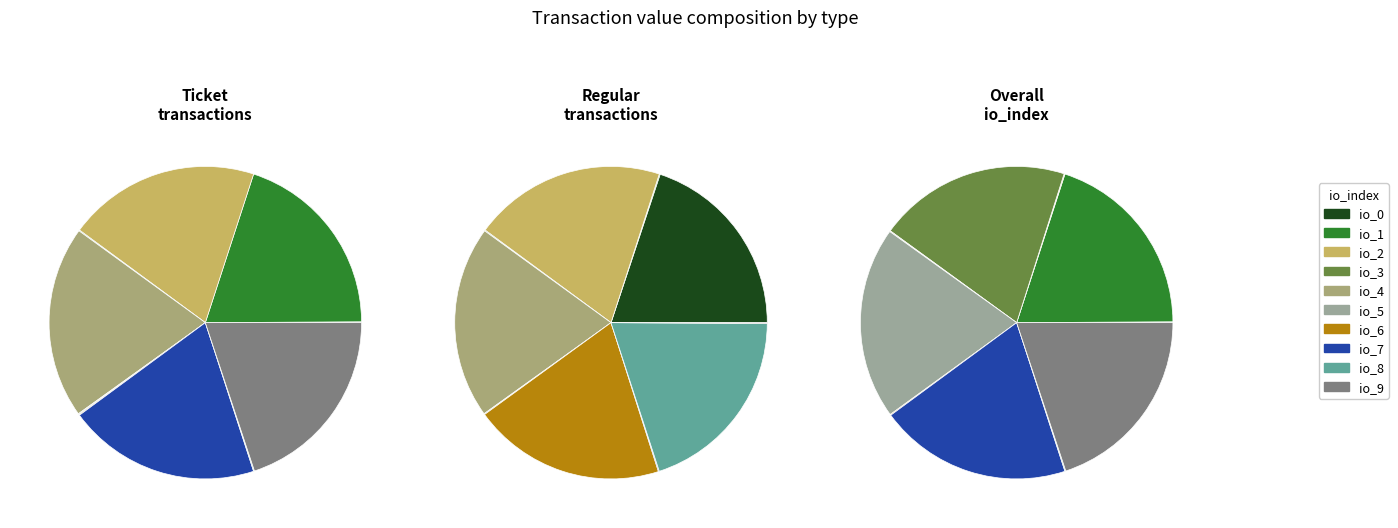

Is 8 the majority of the pie?

No